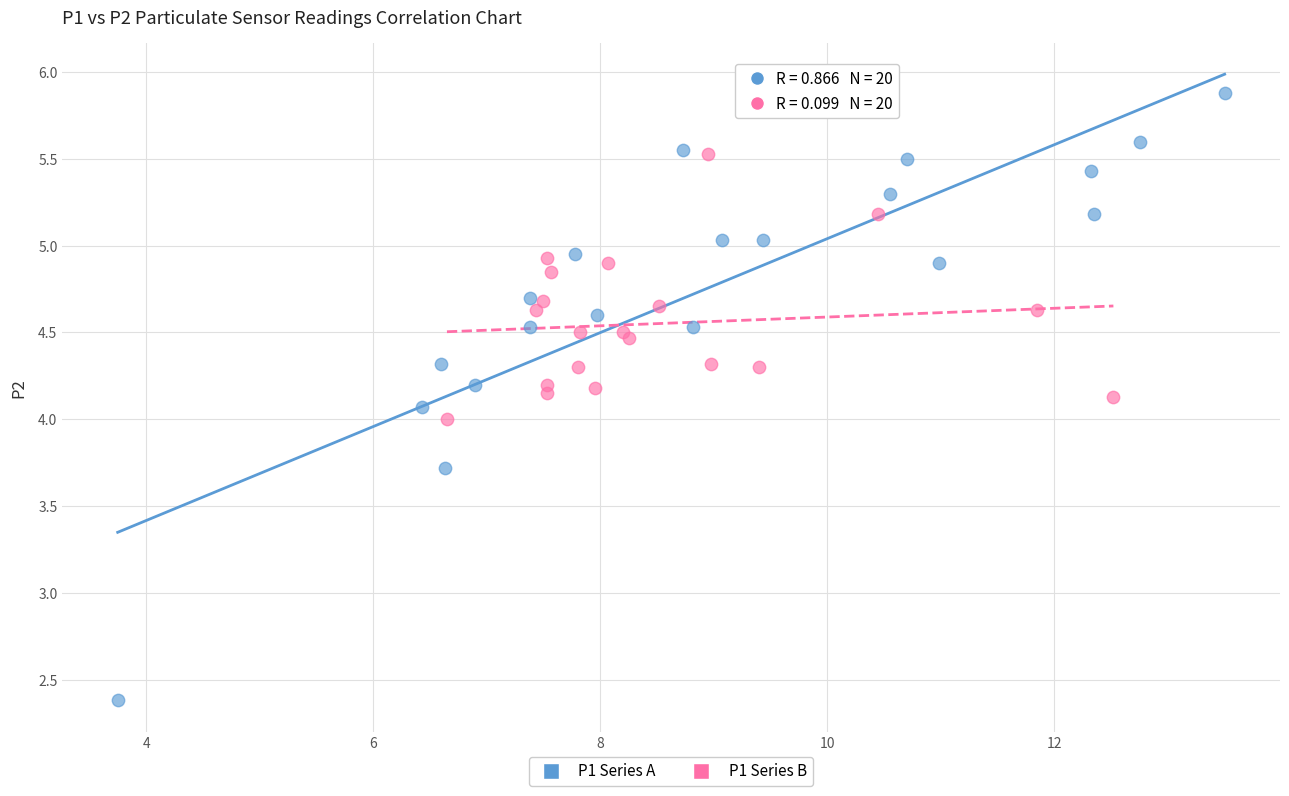

Which series has the largest Y range (max minus min)?

P1 Series A